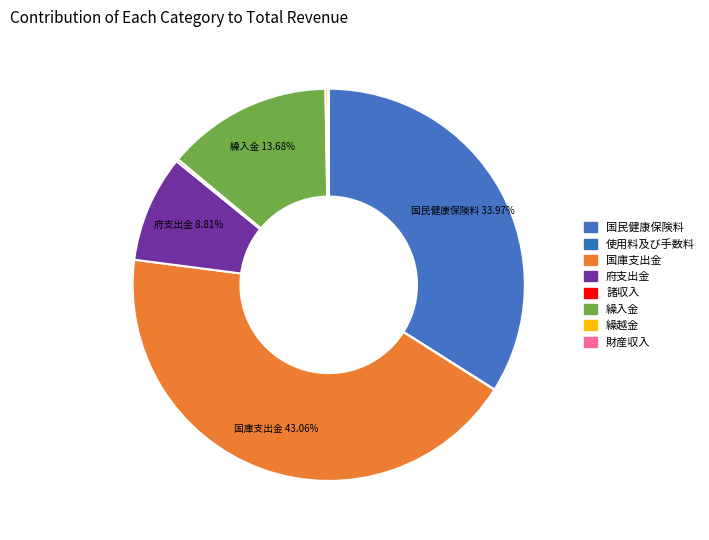

What is the change in value from 繰越金 to 財産収入?

-25120